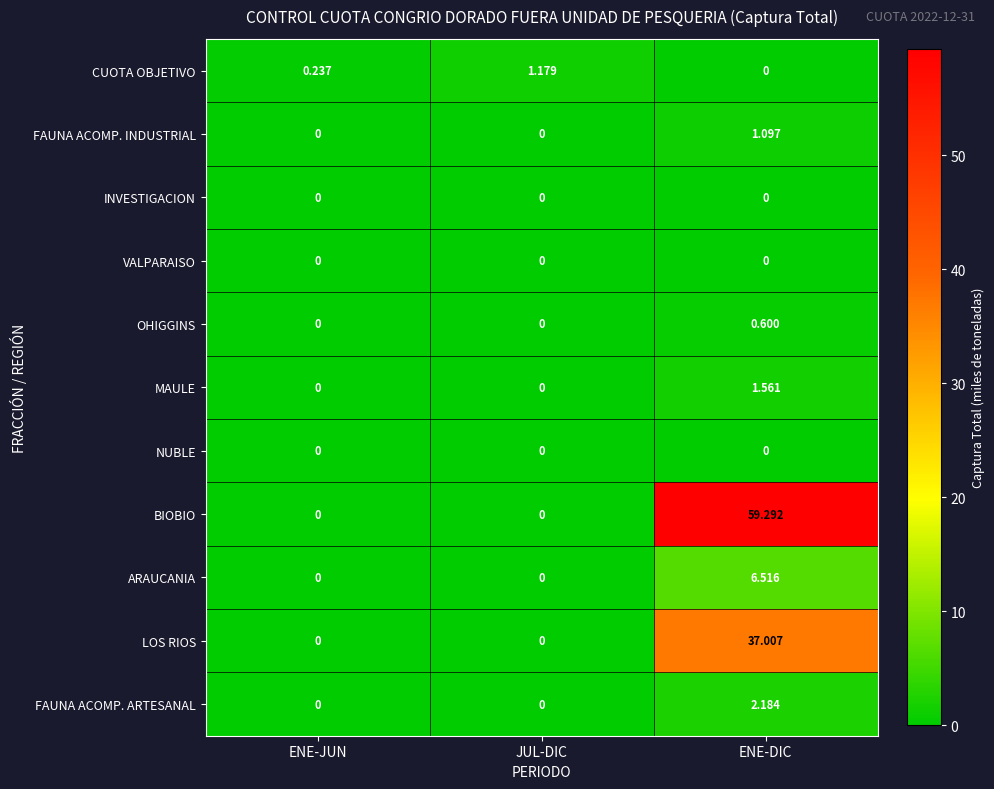

Which series changed the most between ENE-JUN and JUL-DIC?

CUOTA OBJETIVO